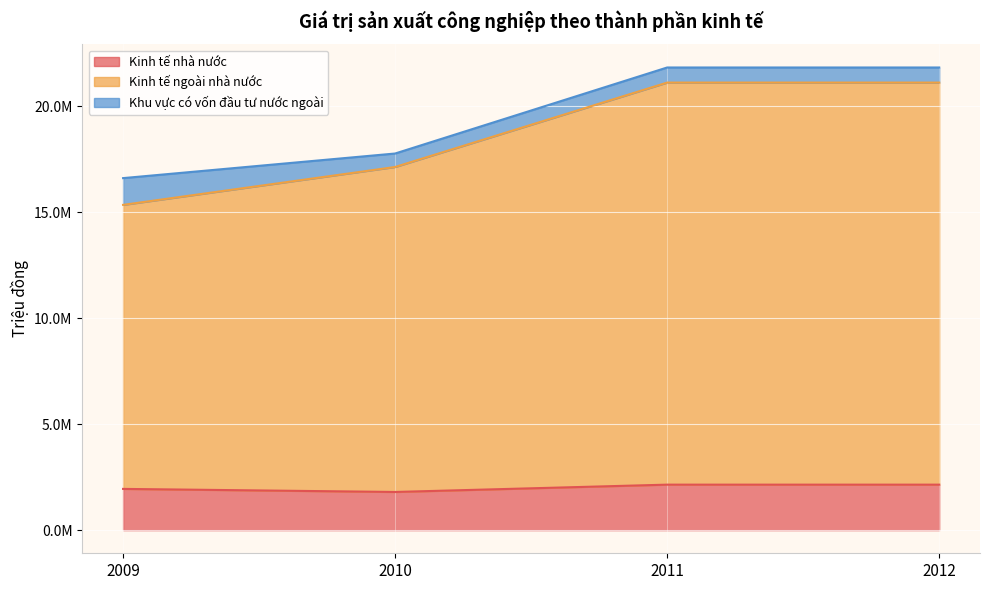

Rank the categories by Kinh tế nhà nước value from highest to lowest.

2011, 2012, 2009, 2010